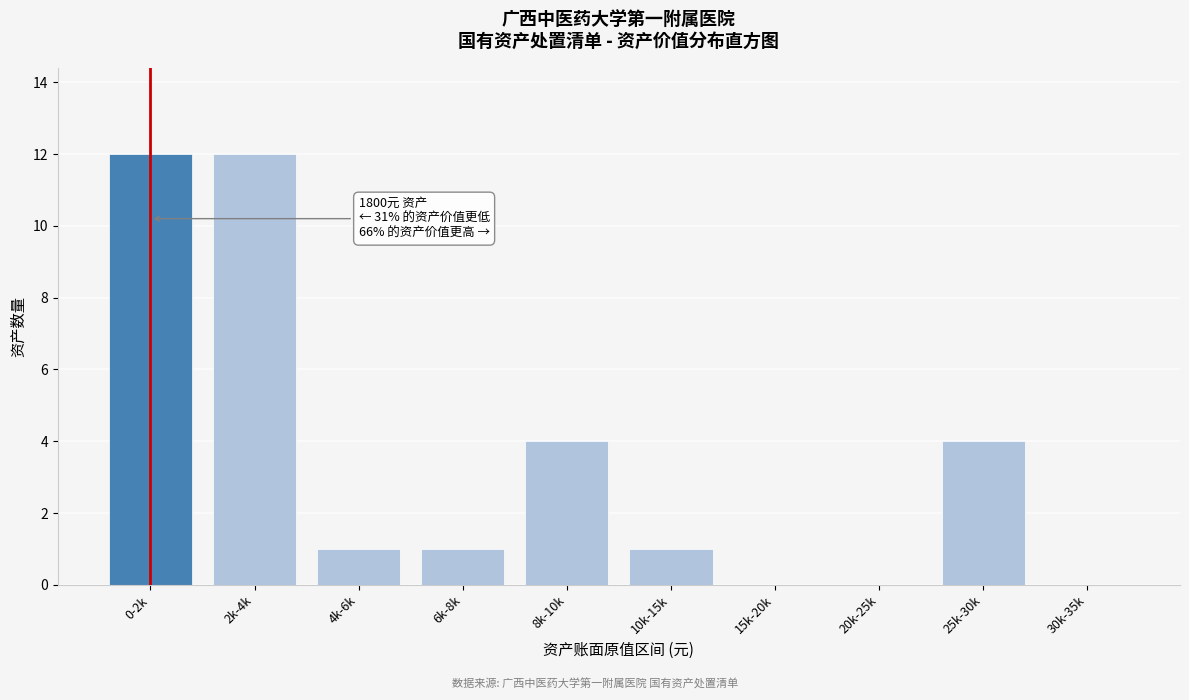

What is the maximum value shown in the chart?

12